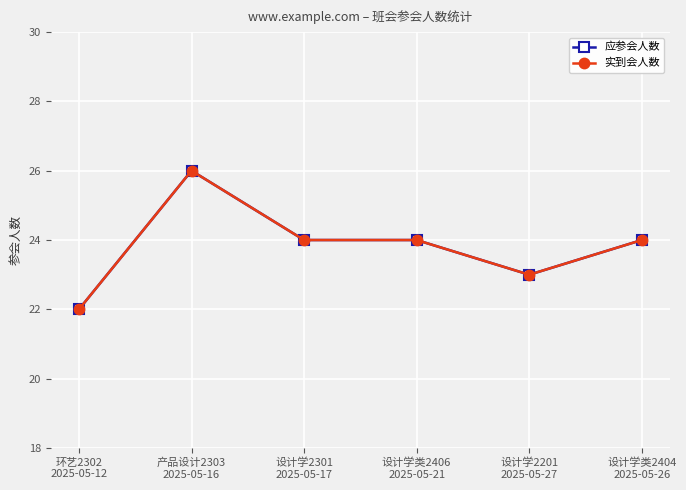

Where is the first local minimum for 应参会人数?

设计学2201
2025-05-27